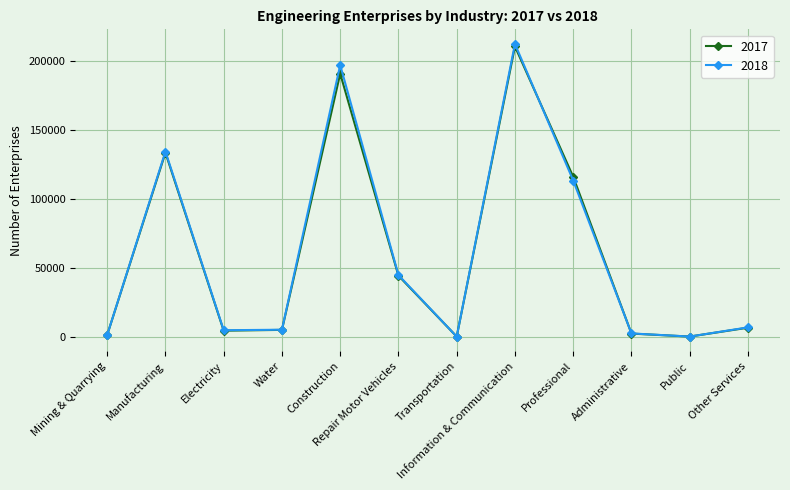

What is the label of the 9th point from the left?

Professional